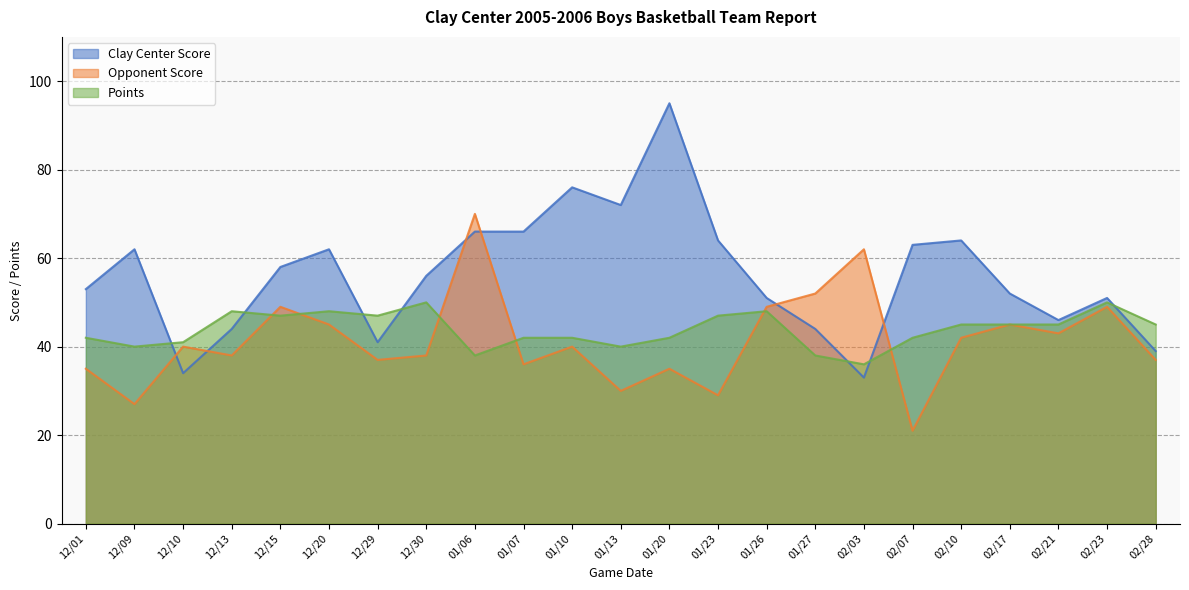

After their last crossing, which series has the higher values: Clay Center Score or Opponent Score?

Clay Center Score